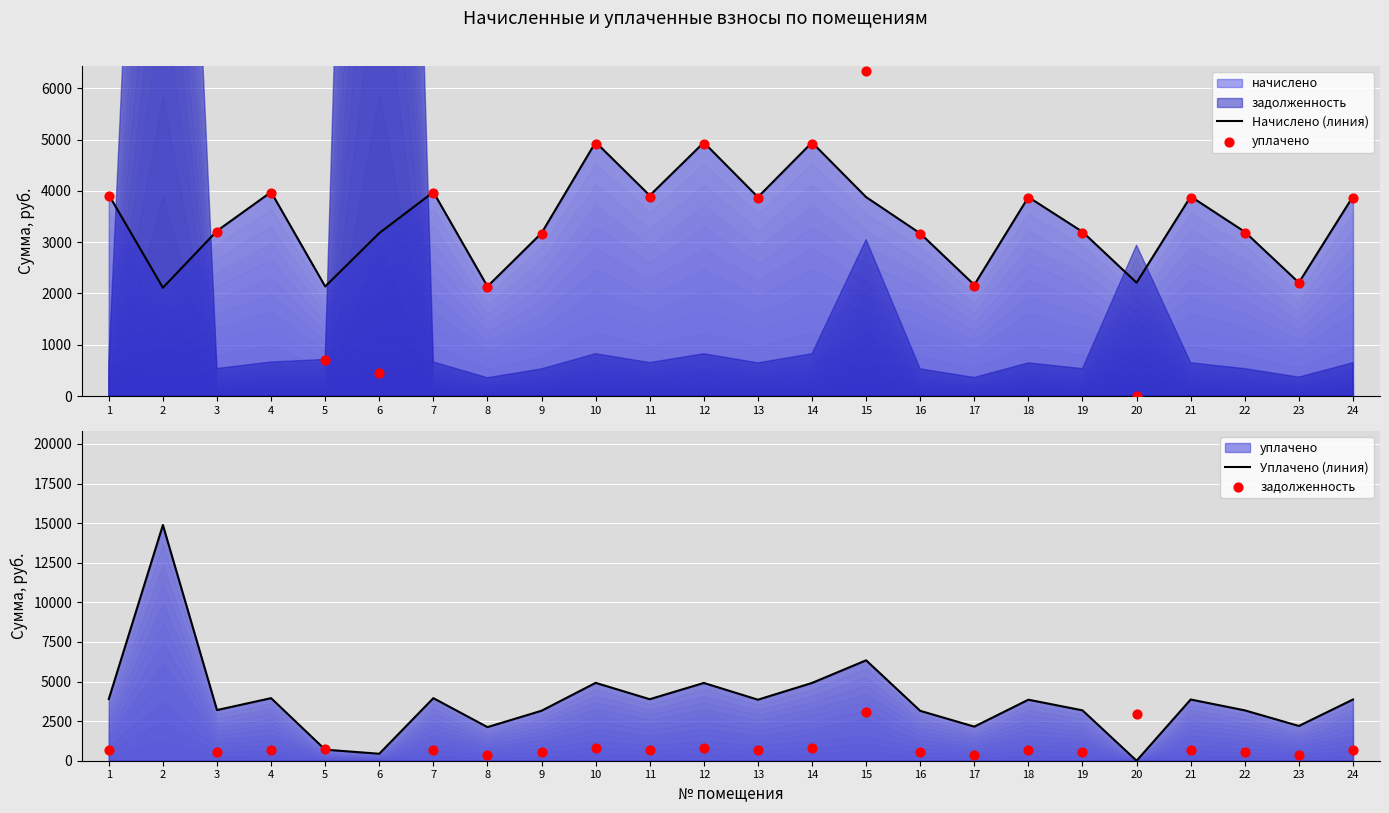

At which category is the sum across all series the highest?

2